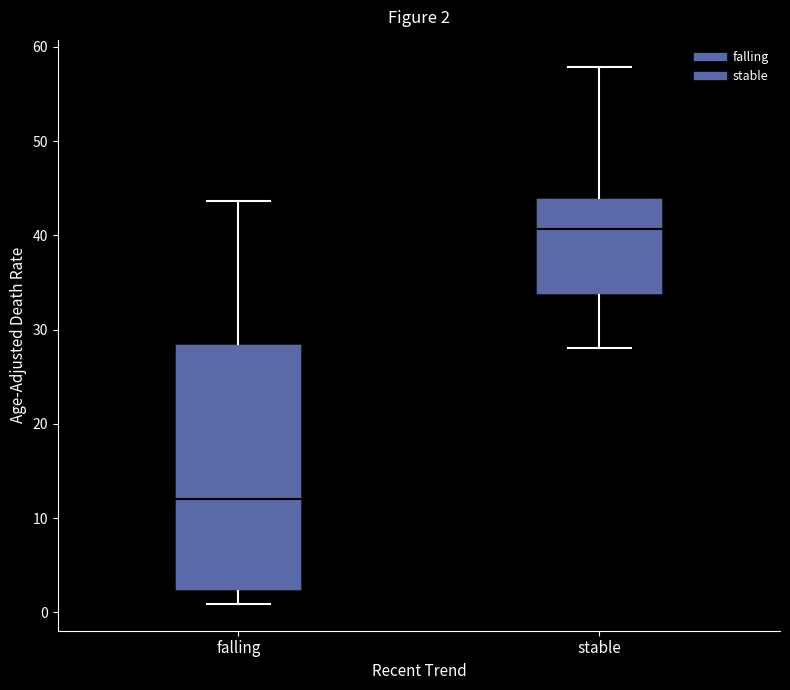

Comparing the boxes themselves (not the whiskers), which one is the tallest?

falling